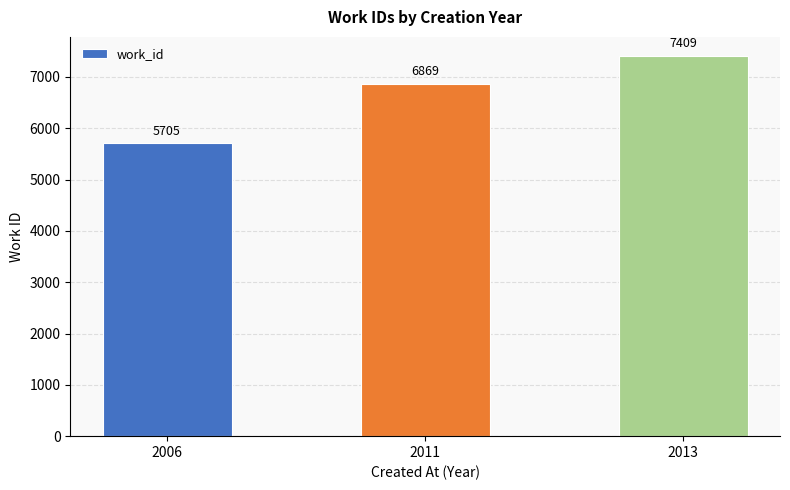

Approximately how many times larger is the value at 2011 compared to 2013?

0.9